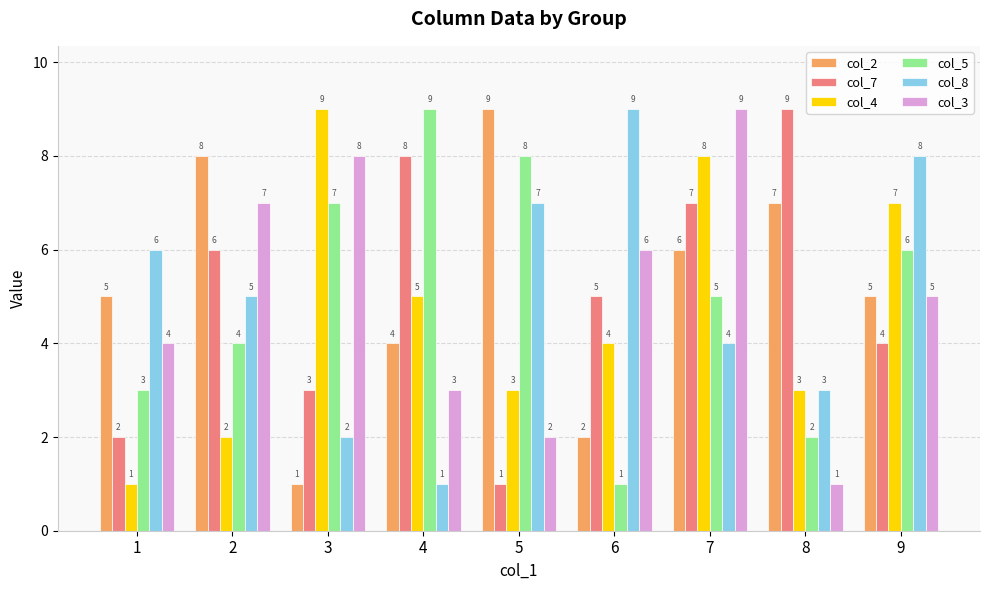

What is the lowest value of the col_4 series?

1